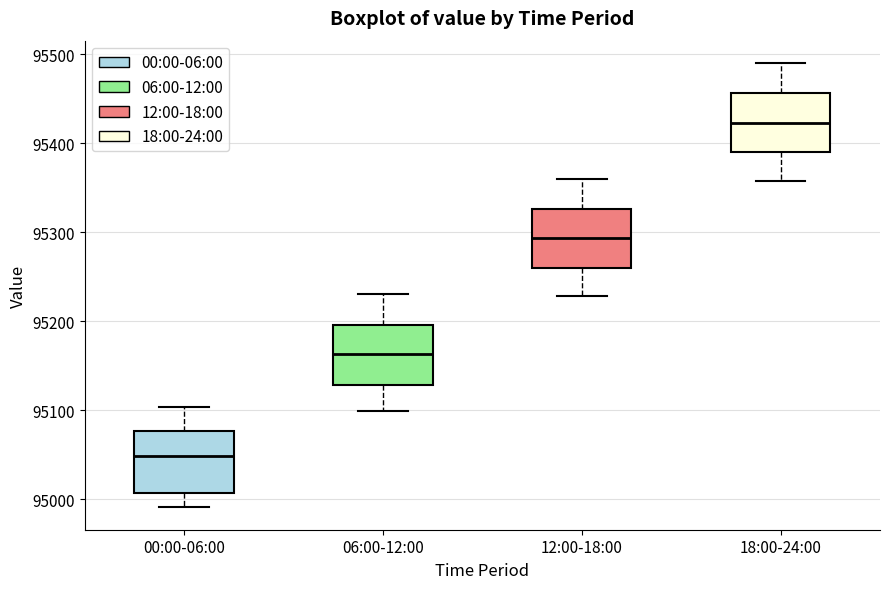

Reading left to right, transcribe this box plot: for each box, give where its median line is, the range the box spans, and where its two whiskers end, as read against the y-axis. The values are not printed on the chart, so give them approximately, as read against the axis.

00:00-06:00: median 95050, box 95010 to 95080, whiskers 94990 to 95100
06:00-12:00: median 95160, box 95130 to 95200, whiskers 95100 to 95230
12:00-18:00: median 95290, box 95260 to 95330, whiskers 95230 to 95360
18:00-24:00: median 95420, box 95390 to 95460, whiskers 95360 to 95490